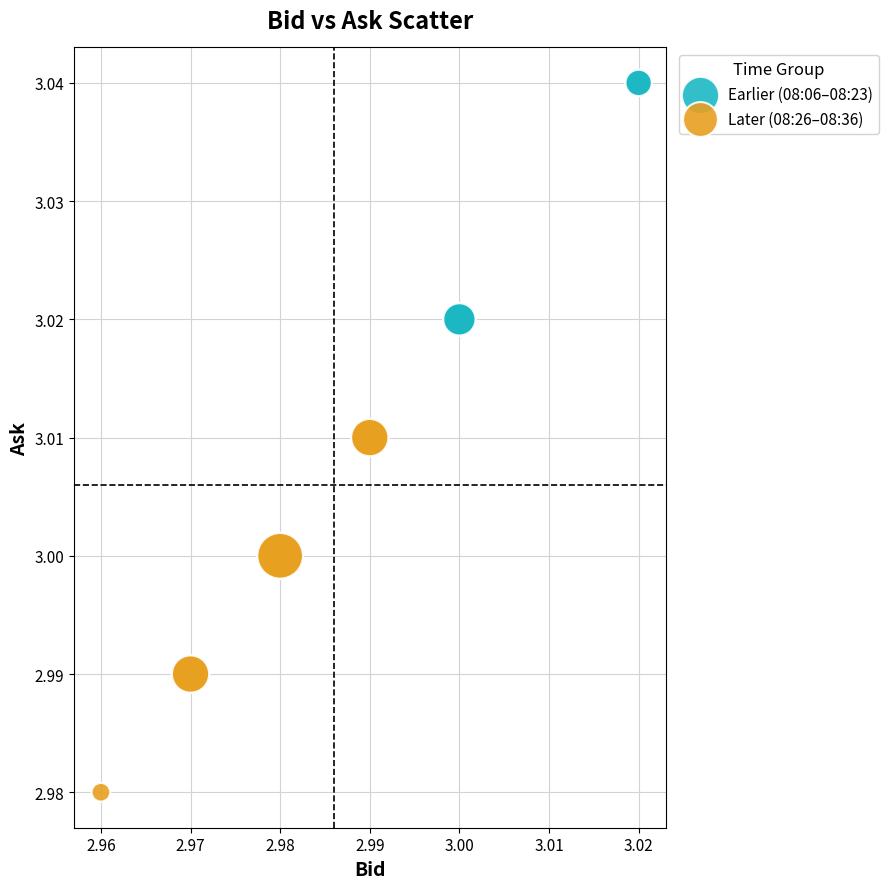

Which series contains the lowest Y value?

Later (08:26–08:36)